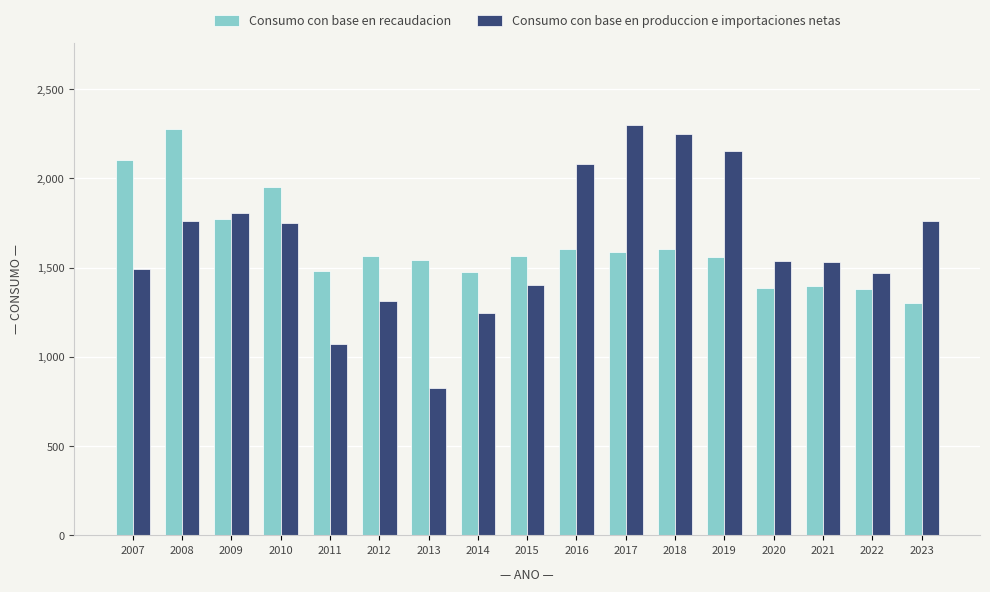

What is the sum of the Consumo con base en produccion e importaciones netas values at 2015 and 2011?

2475.1